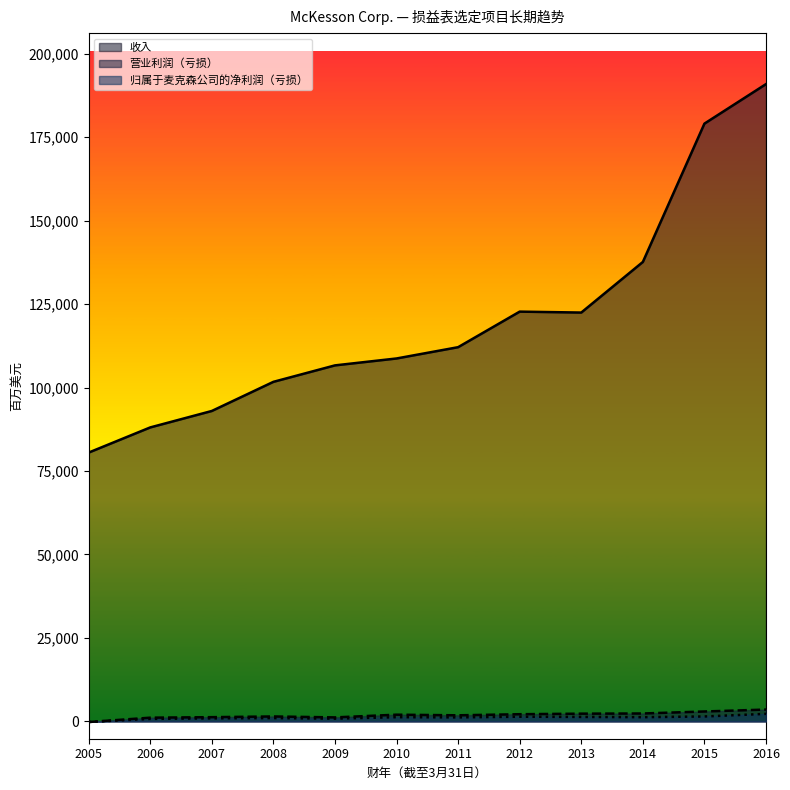

Which series changed the most between 2005 and 2014?

收入